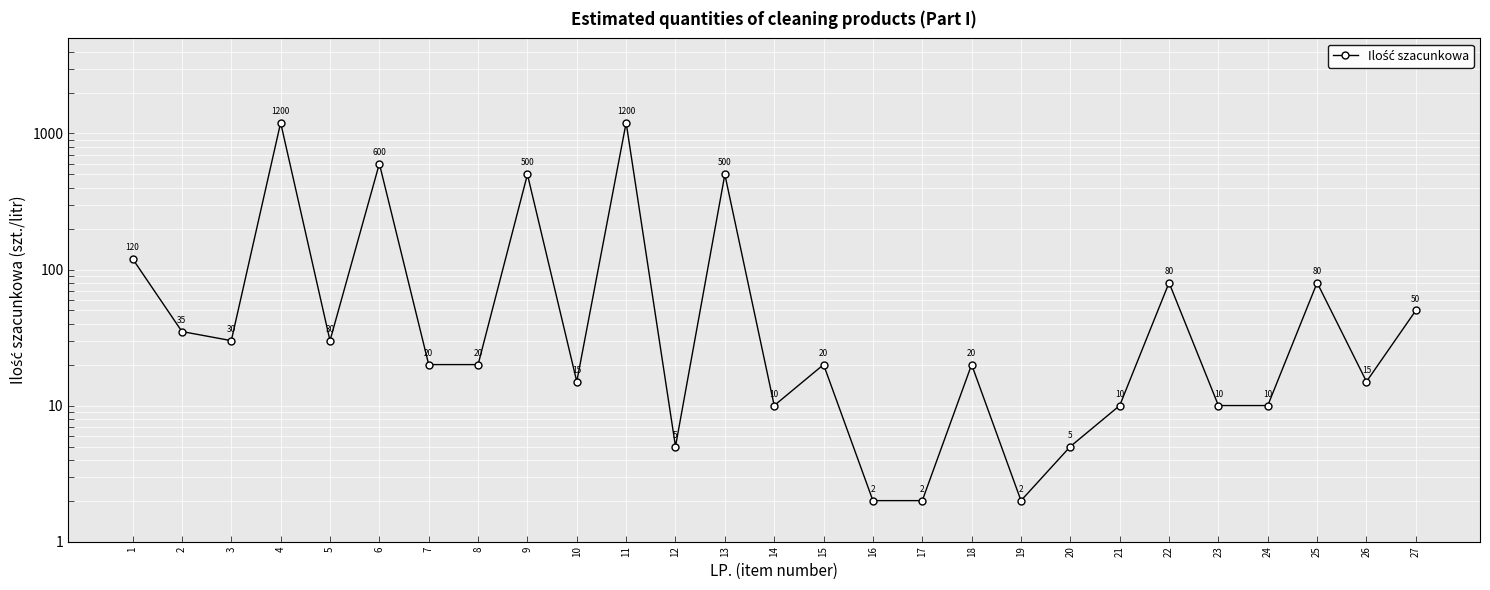

What is the smallest value displayed?

2